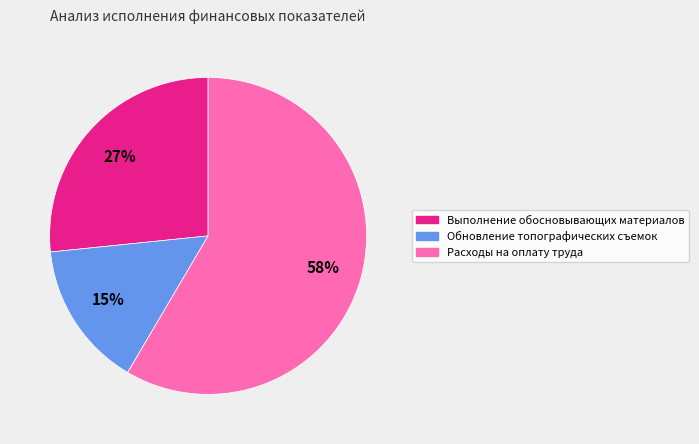

To the nearest percent, what is the average slice percentage?

33%